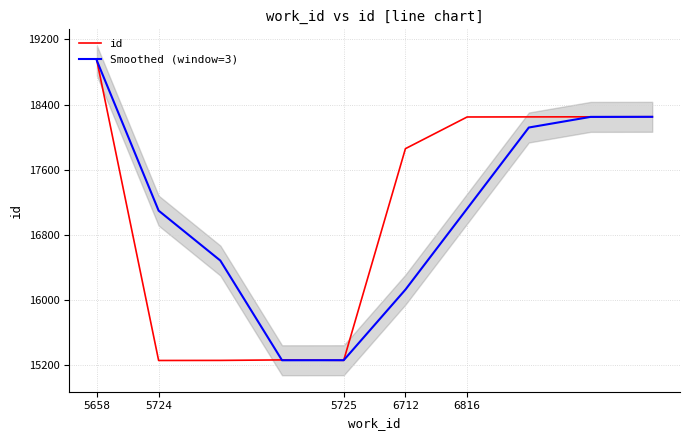

What is the highest value of the Smoothed (window=3) series?

18937.0